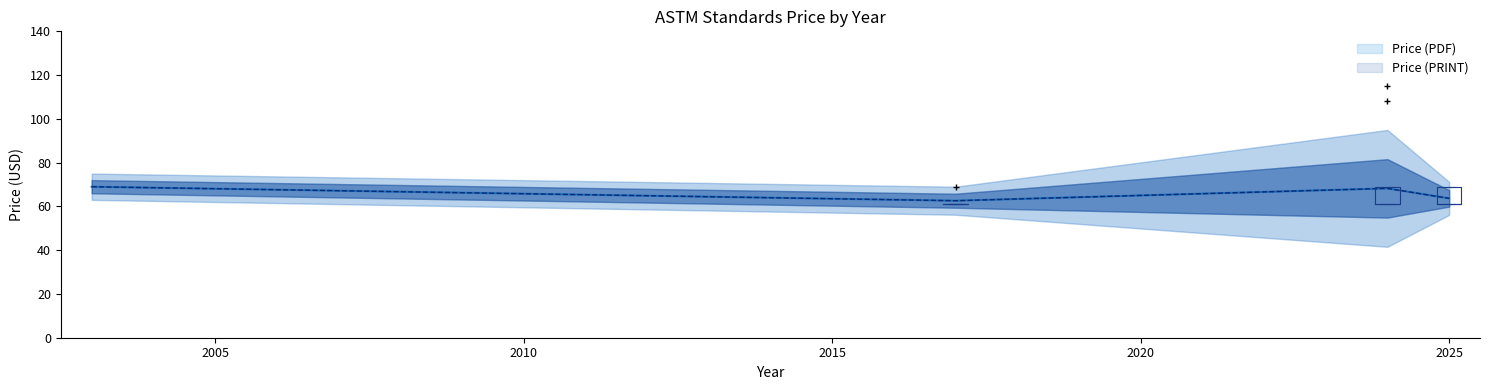

Count the Price (PDF) values in the range 61 to 69.

38